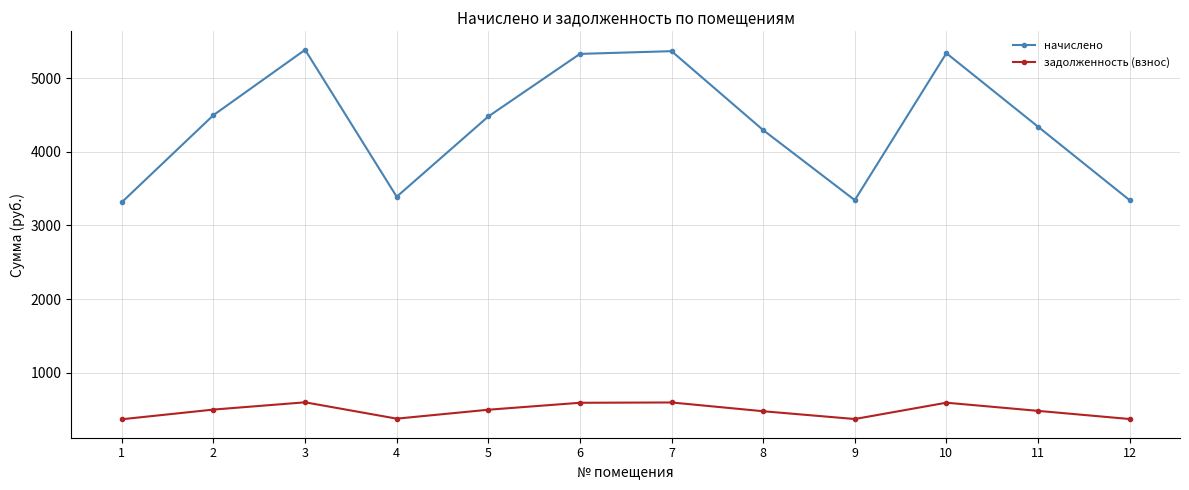

What is the maximum value for задолженность (взнос)?

598.3